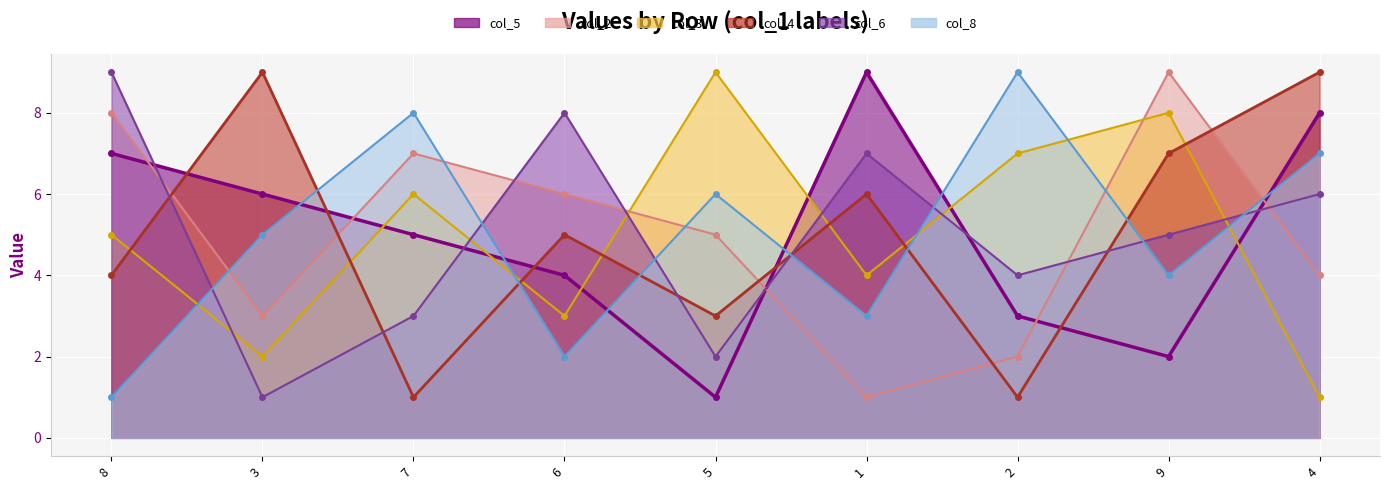

Where do col_5 and col_3 first cross each other?

3 and 7